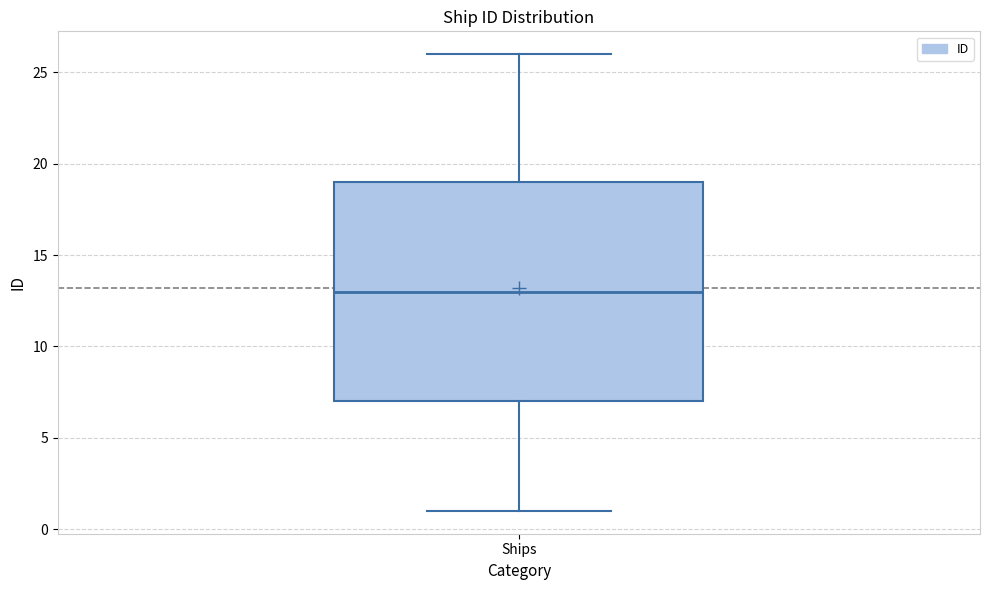

Where does the median line of the box for Ships sit on the y-axis? The values are not printed on the chart, so give them approximately, as read against the axis.

13